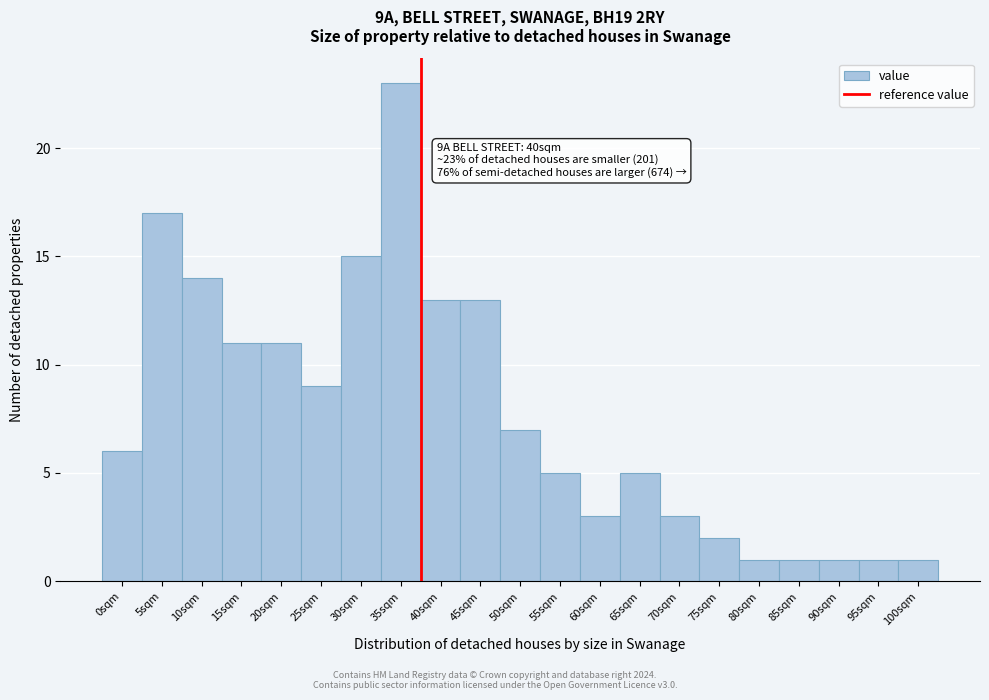

Reading left to right, extract all data points from this chart.

0sqm=6	5sqm=17	10sqm=14	15sqm=11	20sqm=11	25sqm=9	30sqm=15	35sqm=23	40sqm=13	45sqm=13	50sqm=7	55sqm=5	60sqm=3	65sqm=5	70sqm=3	75sqm=2	80sqm=1	85sqm=1	90sqm=1	95sqm=1	100sqm=1